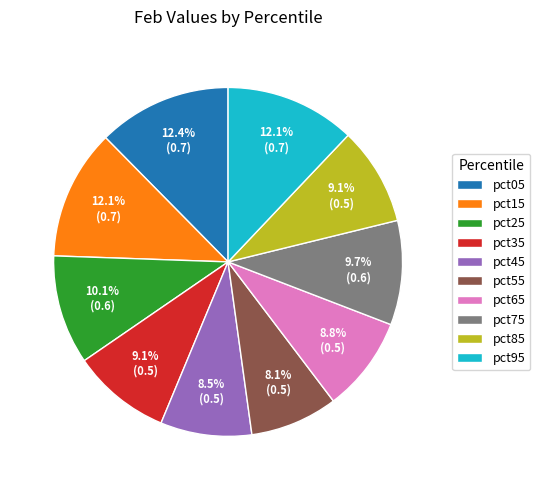

What portion of the pie excludes pct85?

90.9%